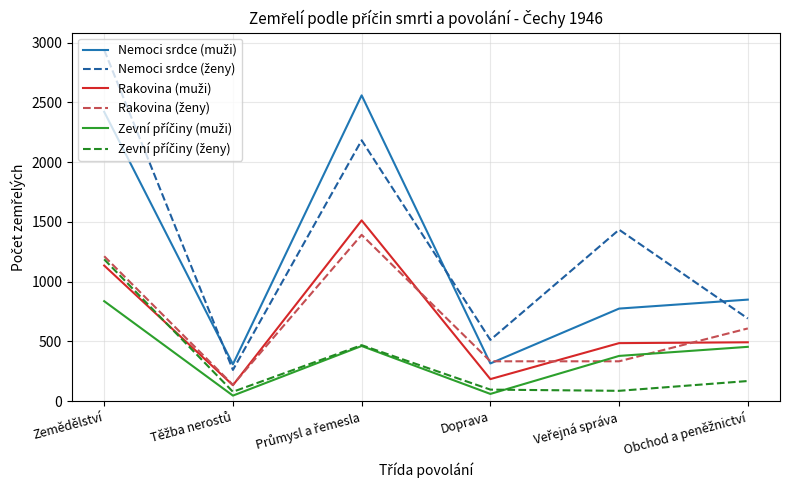

At which category is the sum across all series the highest?

Zemědělství